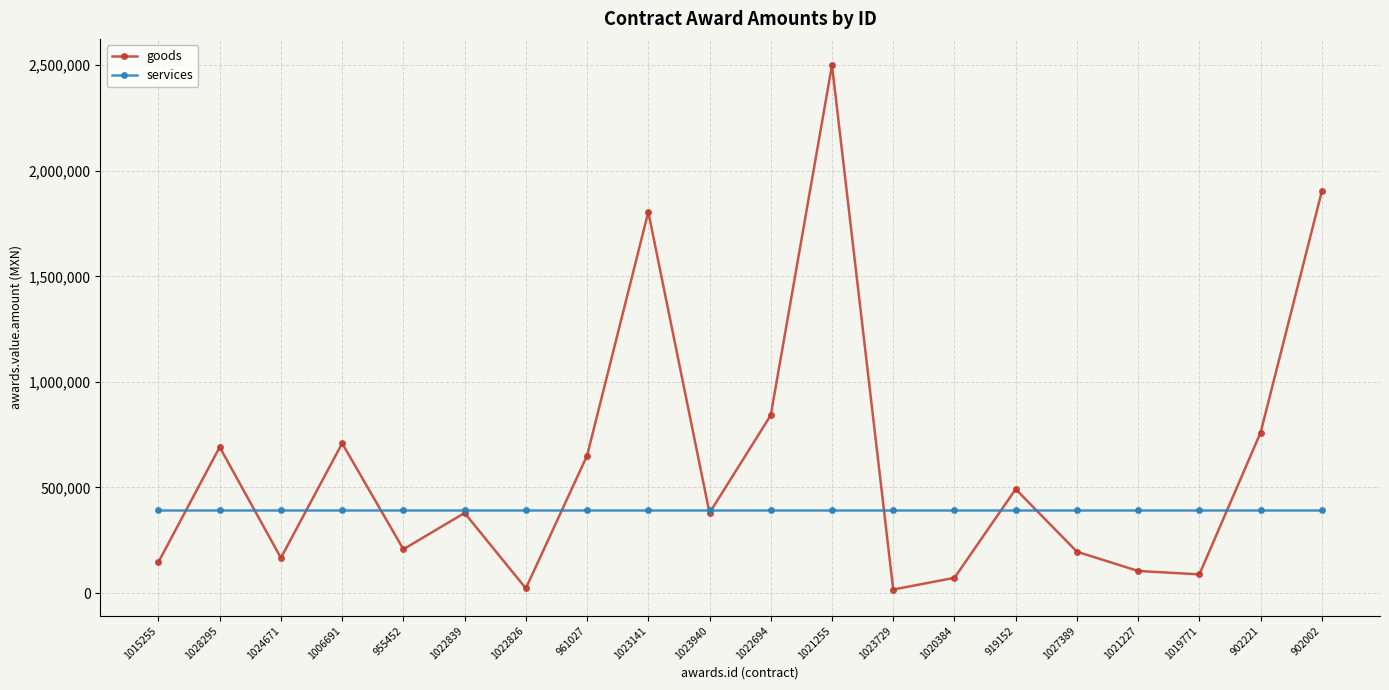

What is the value of the services point at the 5th from the left?

395473.3